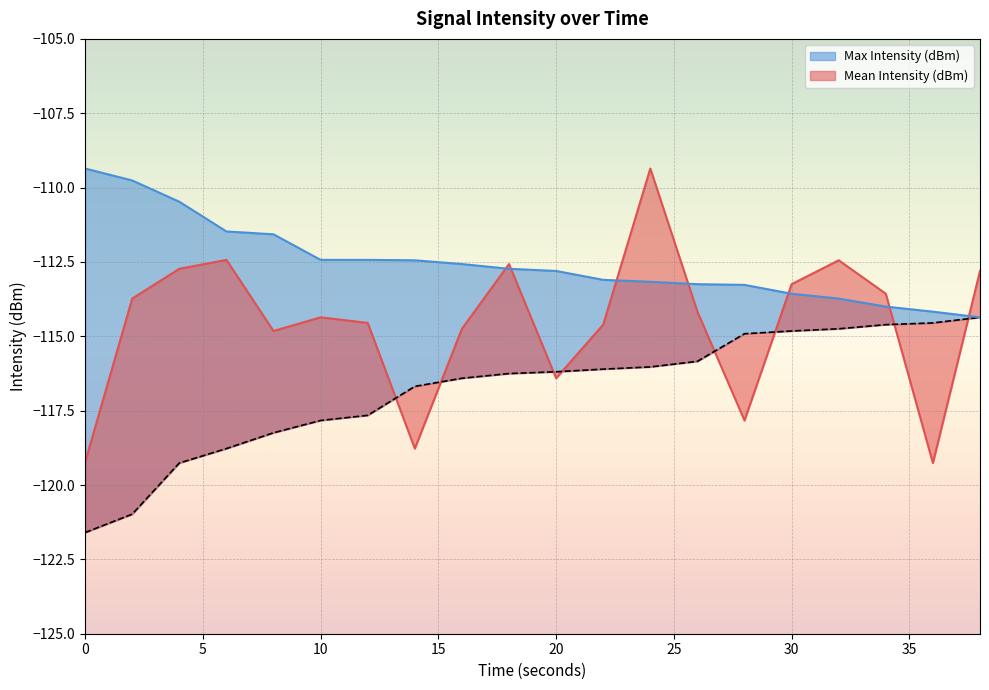

What is the difference between the highest and lowest values at 32?

2.3